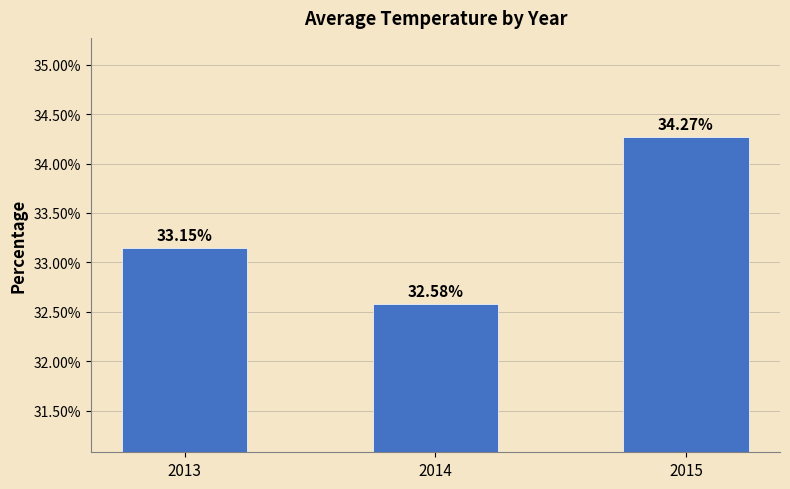

List the labels in order of value, largest first.

2015, 2013, 2014